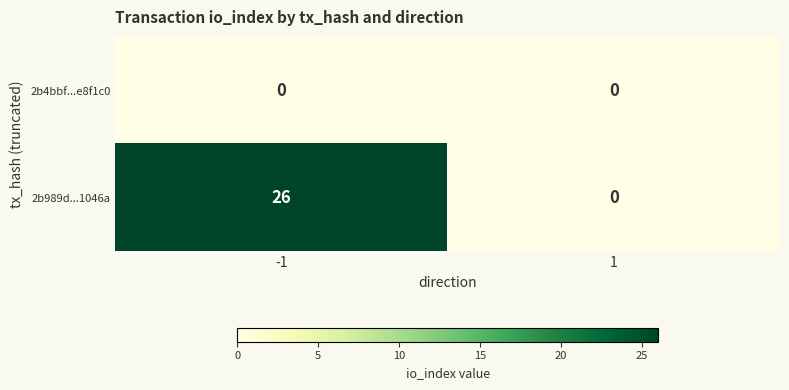

What is the greatest value displayed?

26